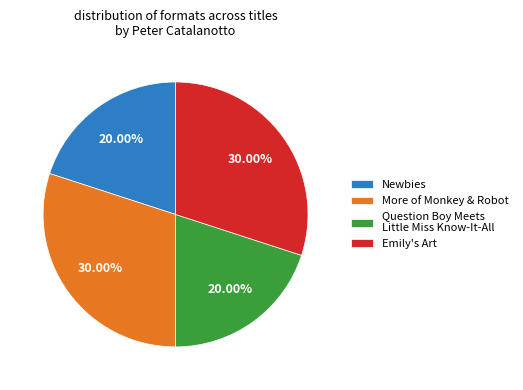

Is Newbies the majority of the pie?

No